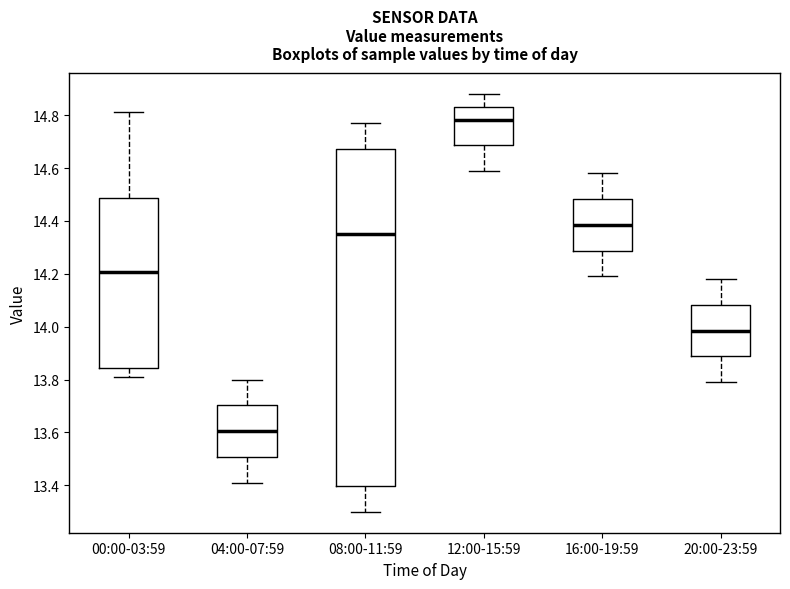

Comparing the boxes themselves (not the whiskers), which one is the tallest?

08:00-11:59